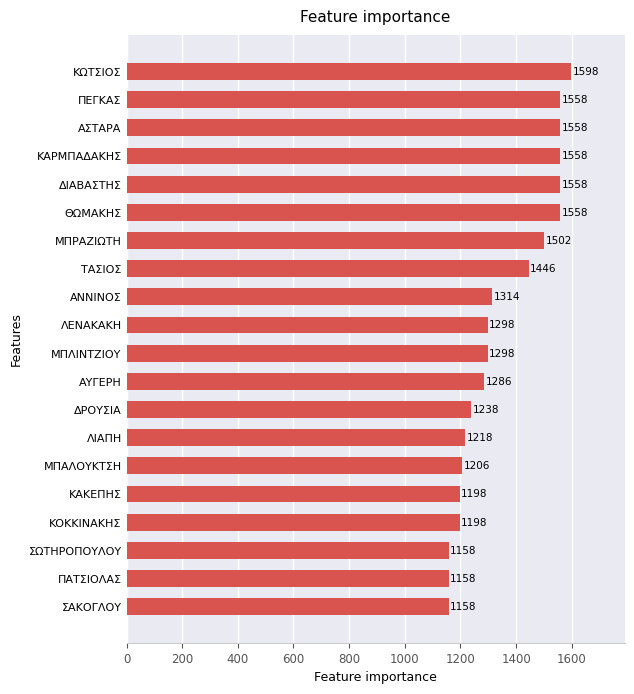

True or false: the data shows 1298 at ΜΠΛΙΝΤΖΙΟΥ.

True